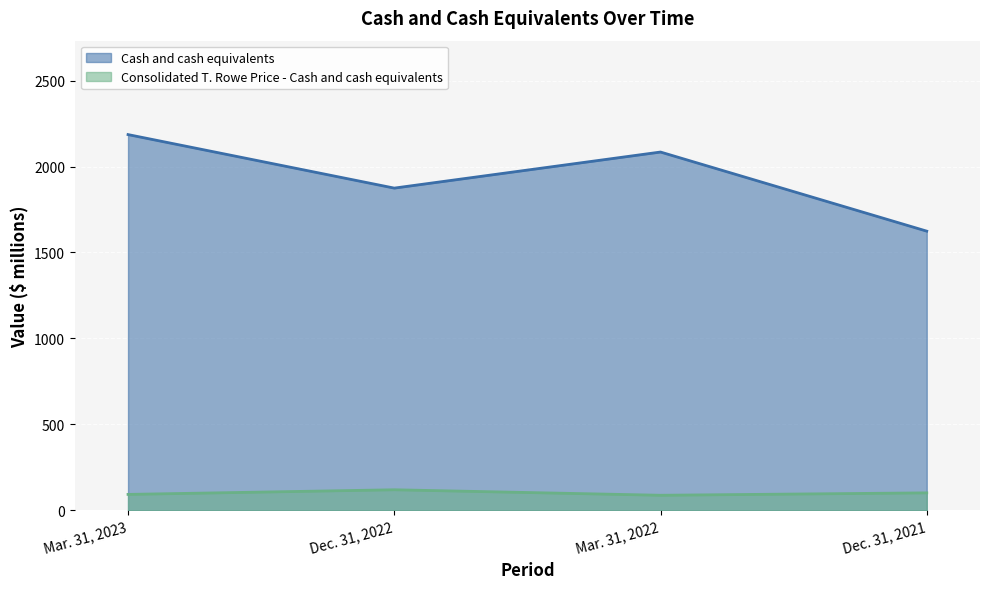

Which has a higher value, Consolidated T. Rowe Price - Cash and cash equivalents or Cash and cash equivalents?

Cash and cash equivalents